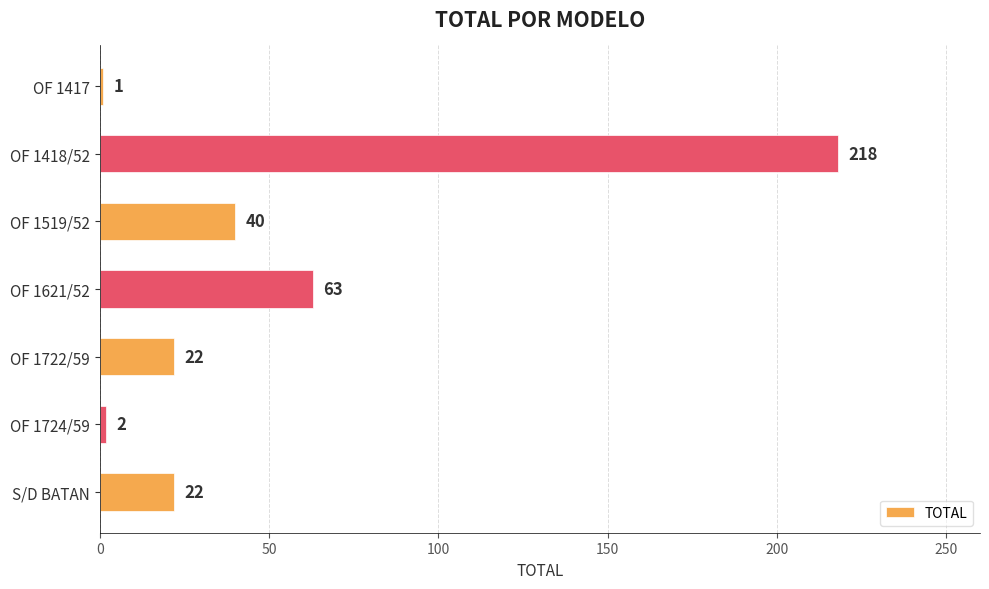

True or false: the data shows 218 at OF 1418/52.

True